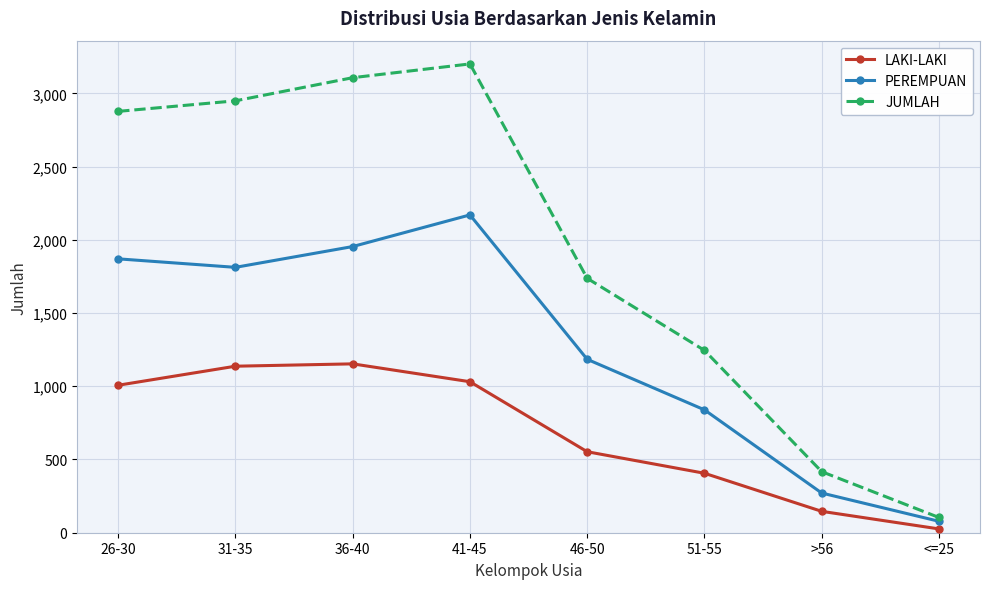

Is this an area chart (filled region under the line)?

No